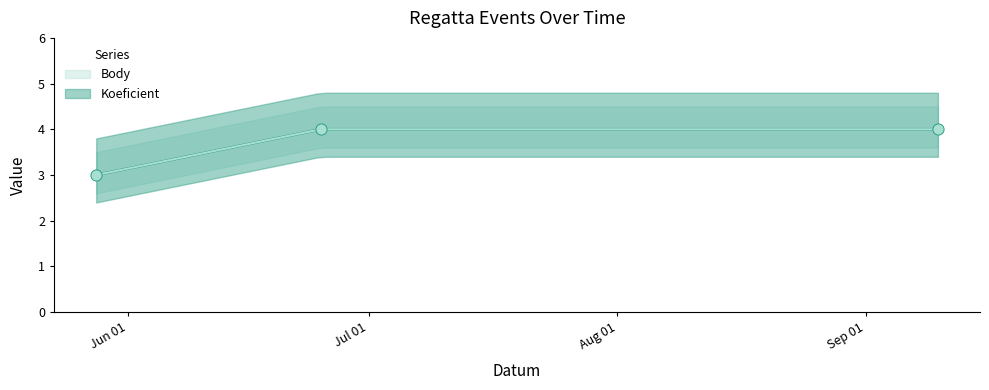

Which series reaches the minimum Y coordinate?

Koeficient